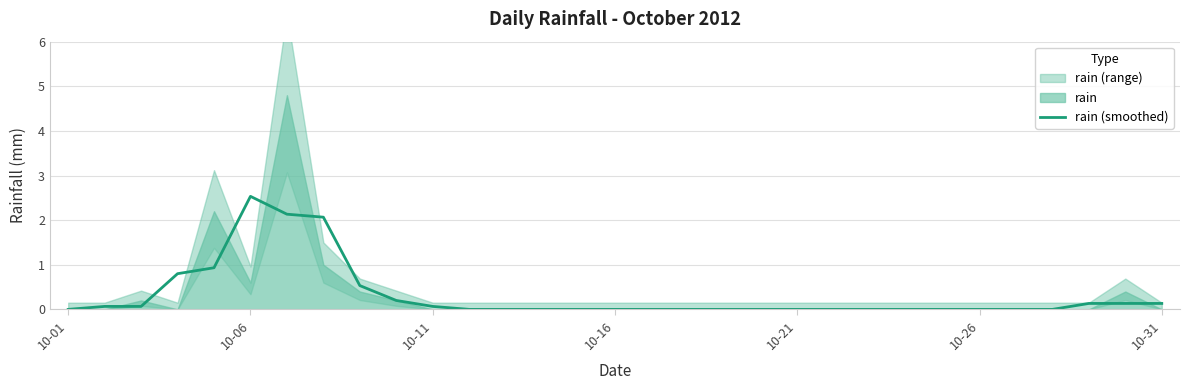

The chart shows a value of -1.6 at 23. True or false?

False